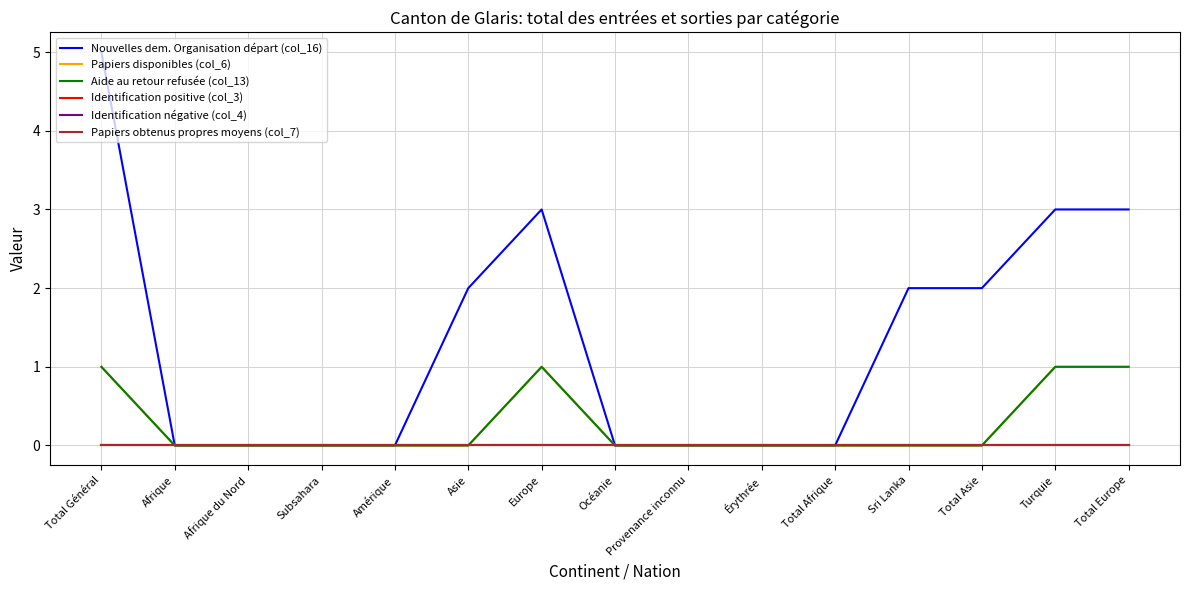

Which series has the largest range (max minus min)?

Nouvelles dem. Organisation départ (col_16)